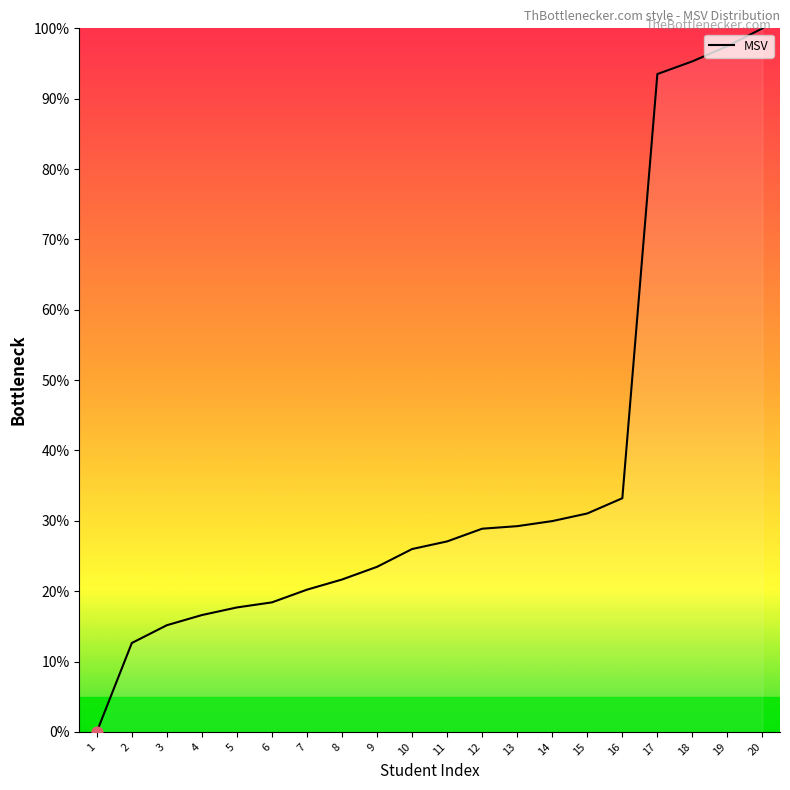

What is the change in value from 9 to 15?

+7.6